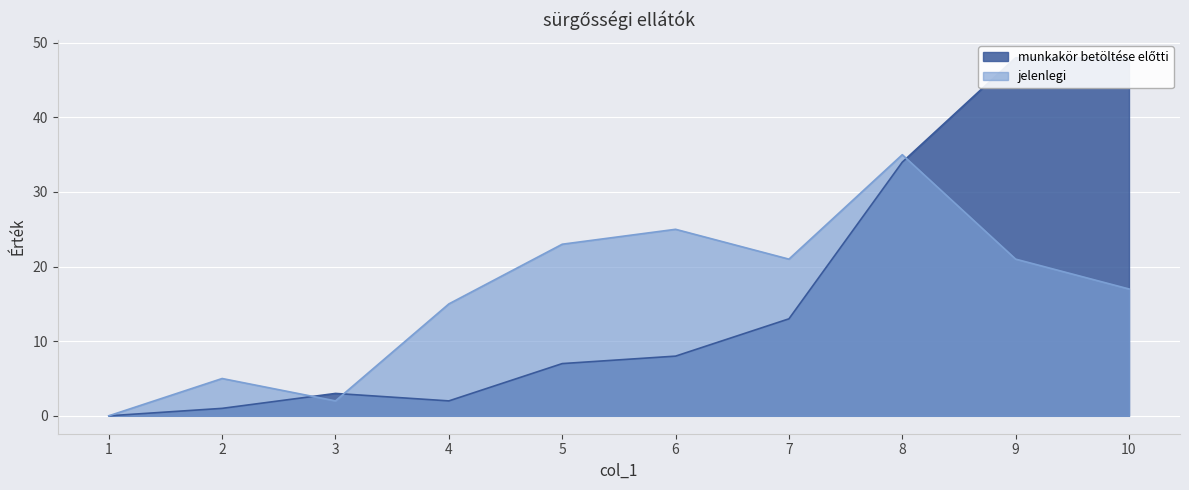

The munkakör betöltése előtti series shows 48 at 10. True or false?

True